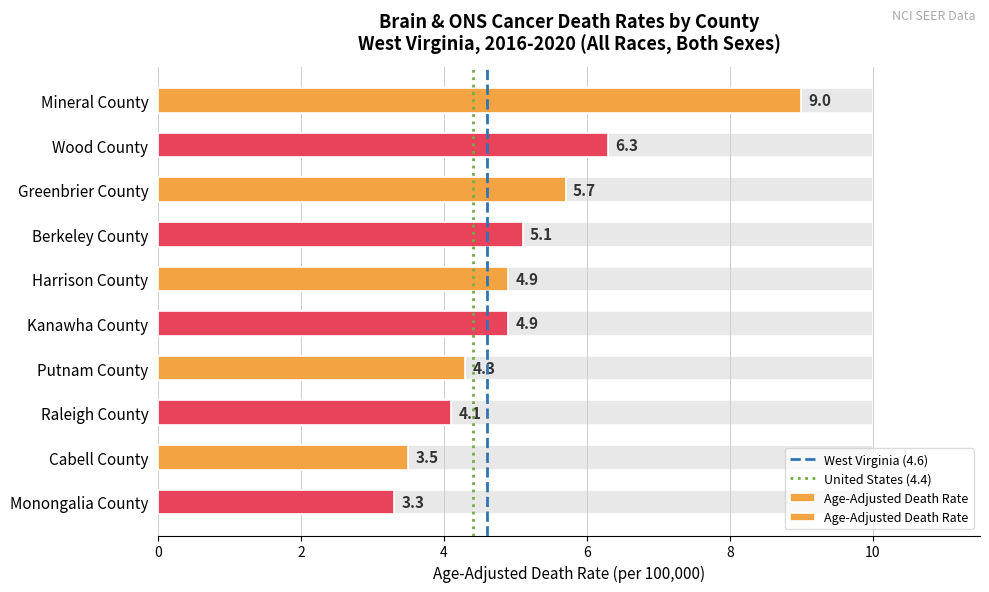

Reading left to right, transcribe all the data shown in this chart.

Mineral County=9.0	Wood County=6.3	Greenbrier County=5.7	Berkeley County=5.1	Harrison County=4.9	Kanawha County=4.9	Putnam County=4.3	Raleigh County=4.1	Cabell County=3.5	Monongalia County=3.3